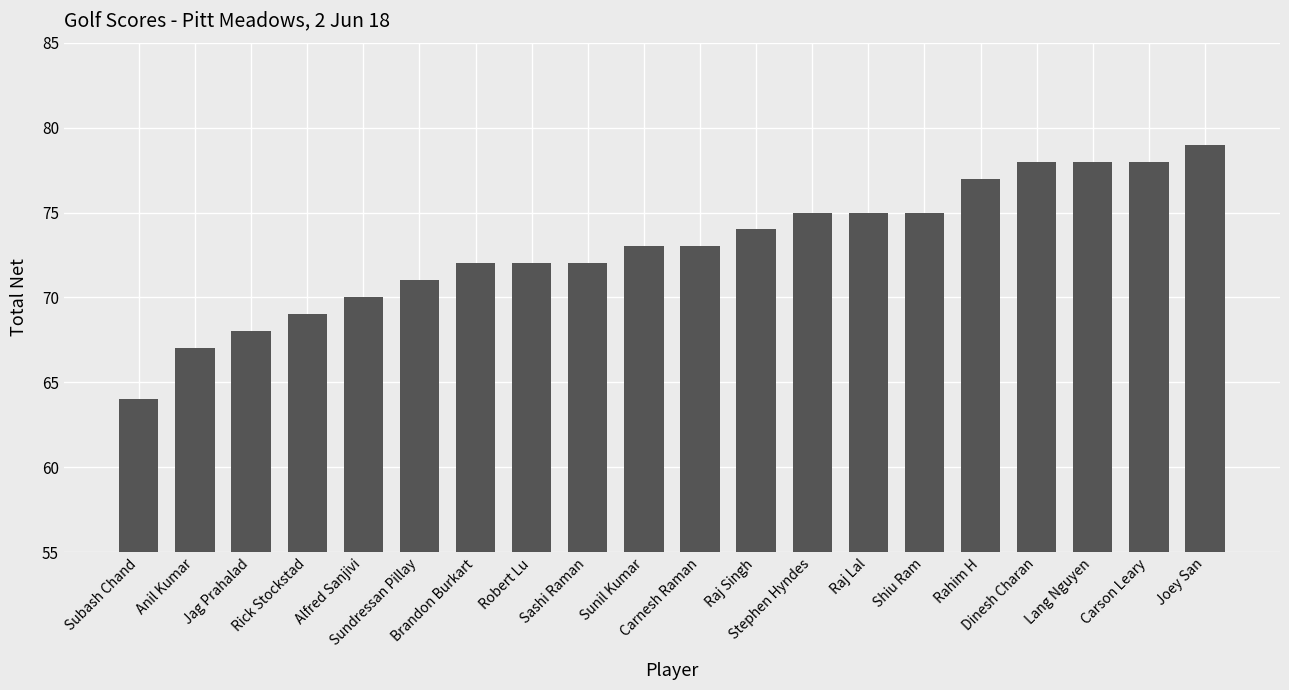

What is the difference between the values at Rick Stockstad and Joey San?

10